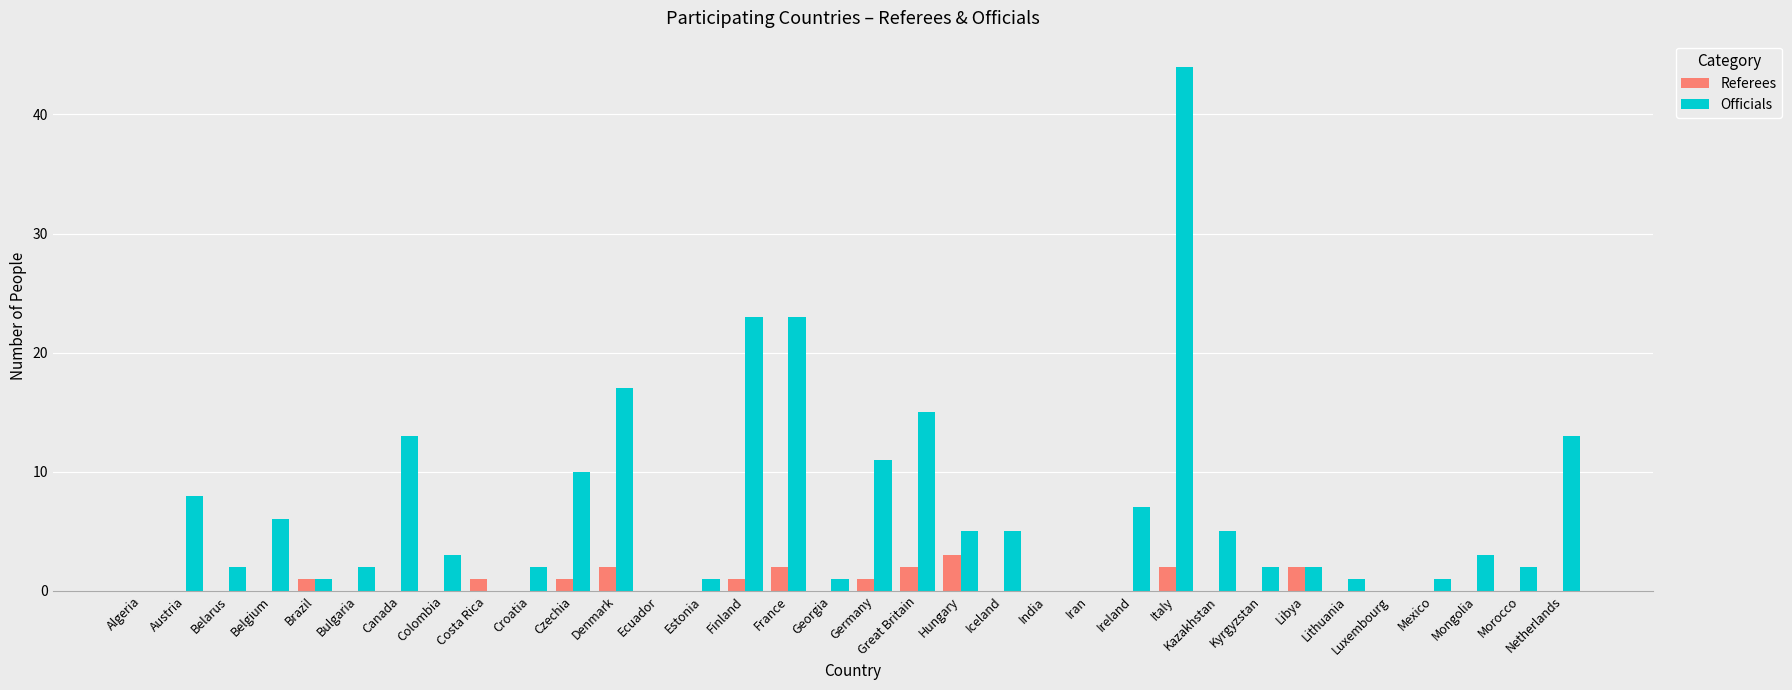

What is the maximum value for Referees?

3